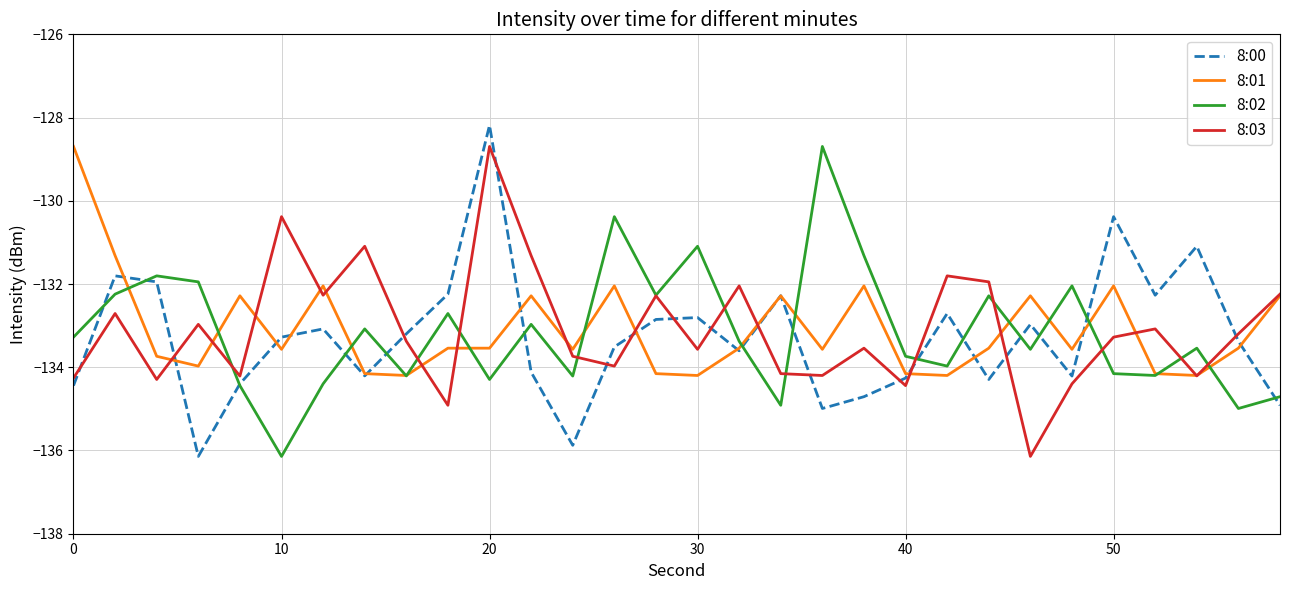

What is the minimum value for 8:03?

-136.1